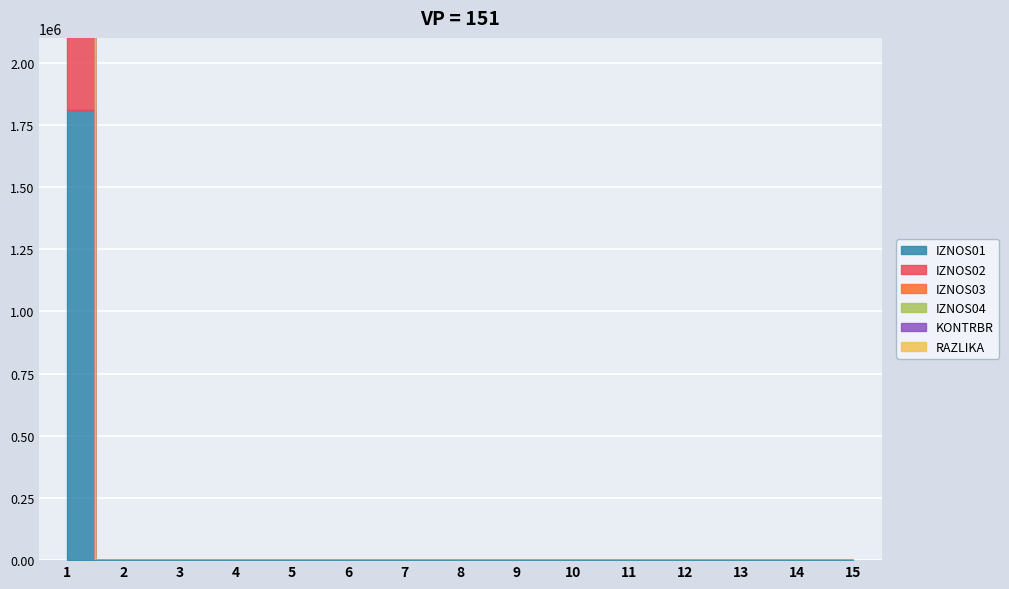

Which has a higher value, 10 or 3?

10